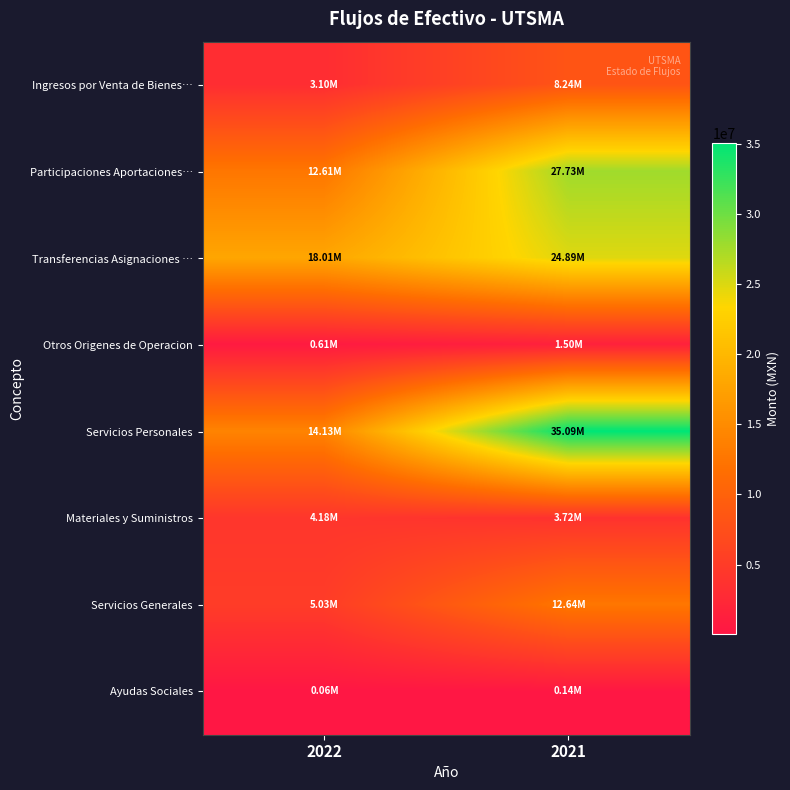

Reading left to right, extract all data points from this chart.

Ingresos por Venta de Bienes…: 2022=3103473.2	2021=8236537.8
Participaciones Aportaciones…: 2022=12609324.7	2021=27727170.0
Transferencias Asignaciones …: 2022=18007690.9	2021=24888076.6
Otros Origenes de Operacion: 2022=605422.1	2021=1502758.2
Servicios Personales: 2022=14133212.7	2021=35087611.5
Materiales y Suministros: 2022=4183642.0	2021=3722538.0
Servicios Generales: 2022=5030664.9	2021=12641601.5
Ayudas Sociales: 2022=64705.1	2021=138527.2